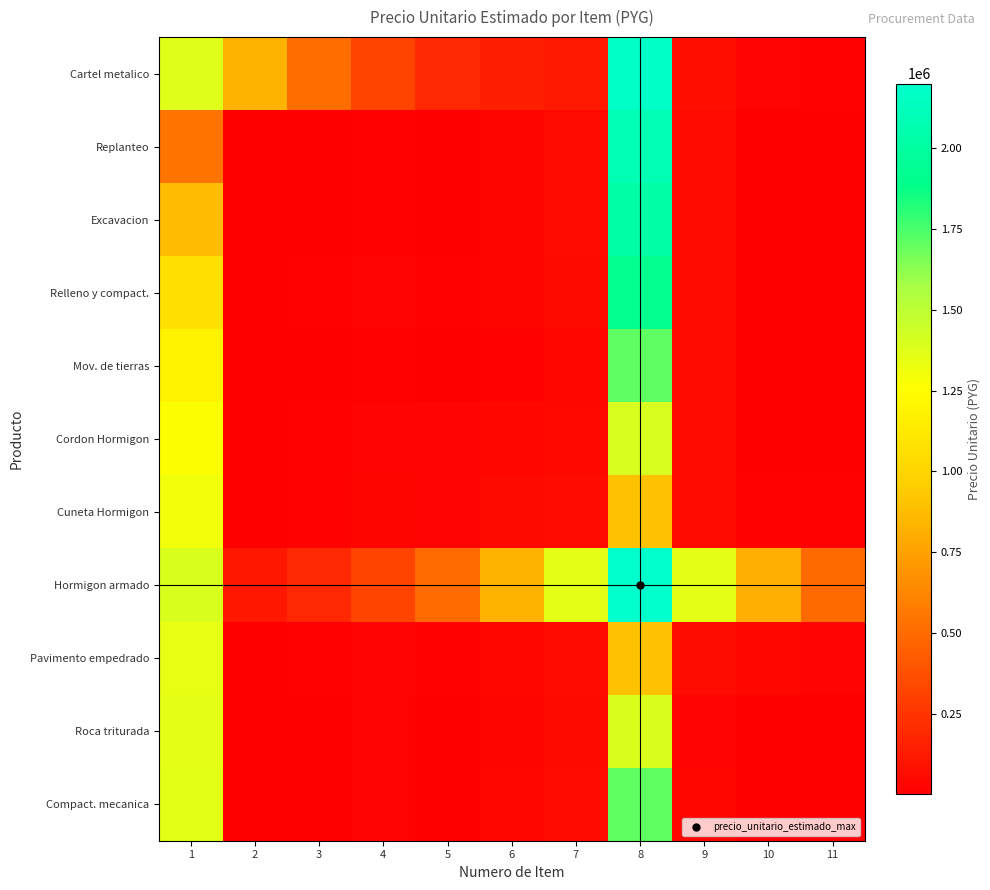

What is the difference between the highest and lowest values at 4?

308625.4